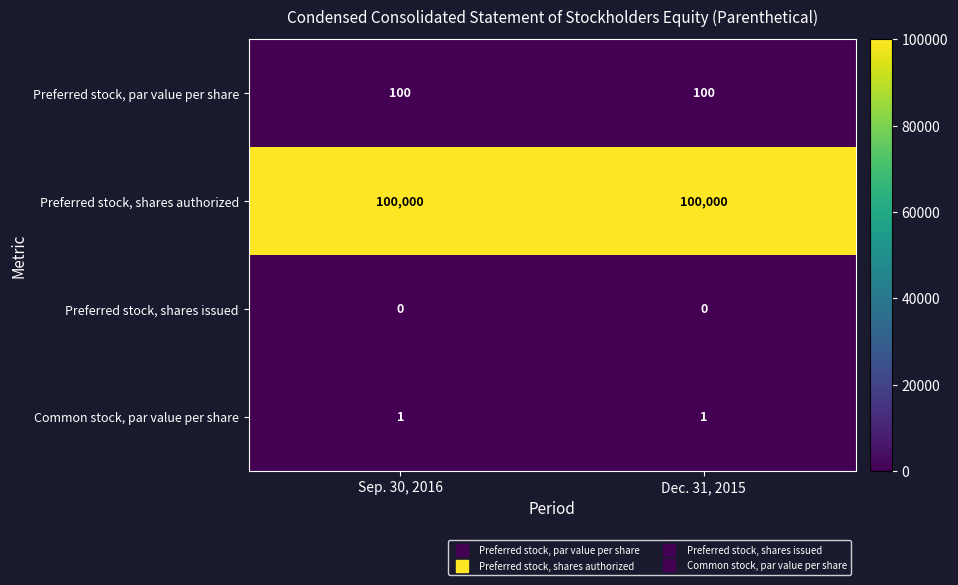

True or false: Preferred stock, par value per share has a value of 100 at Dec. 31, 2015.

True